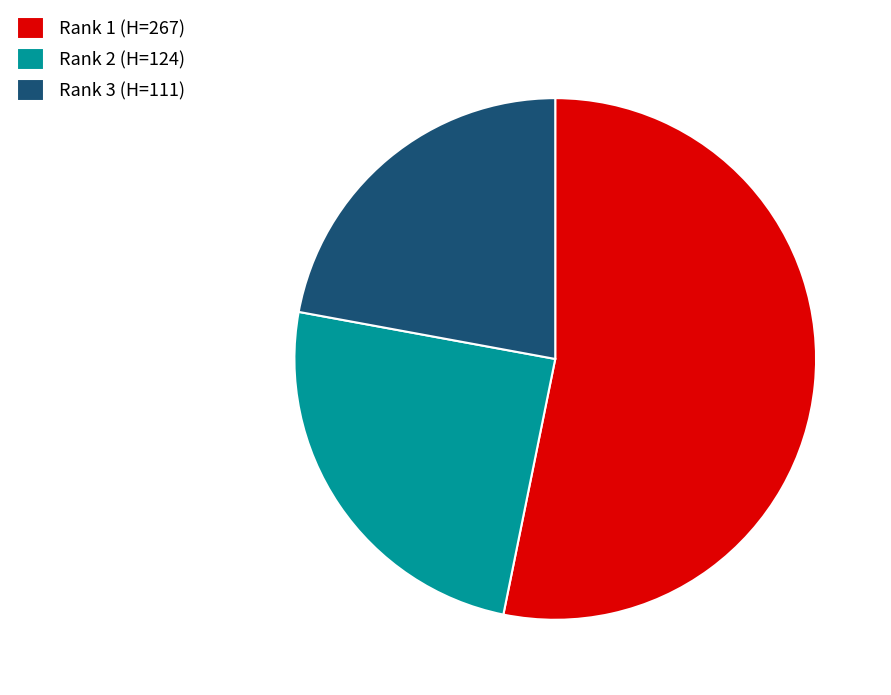

How many slices are in this pie chart?

3